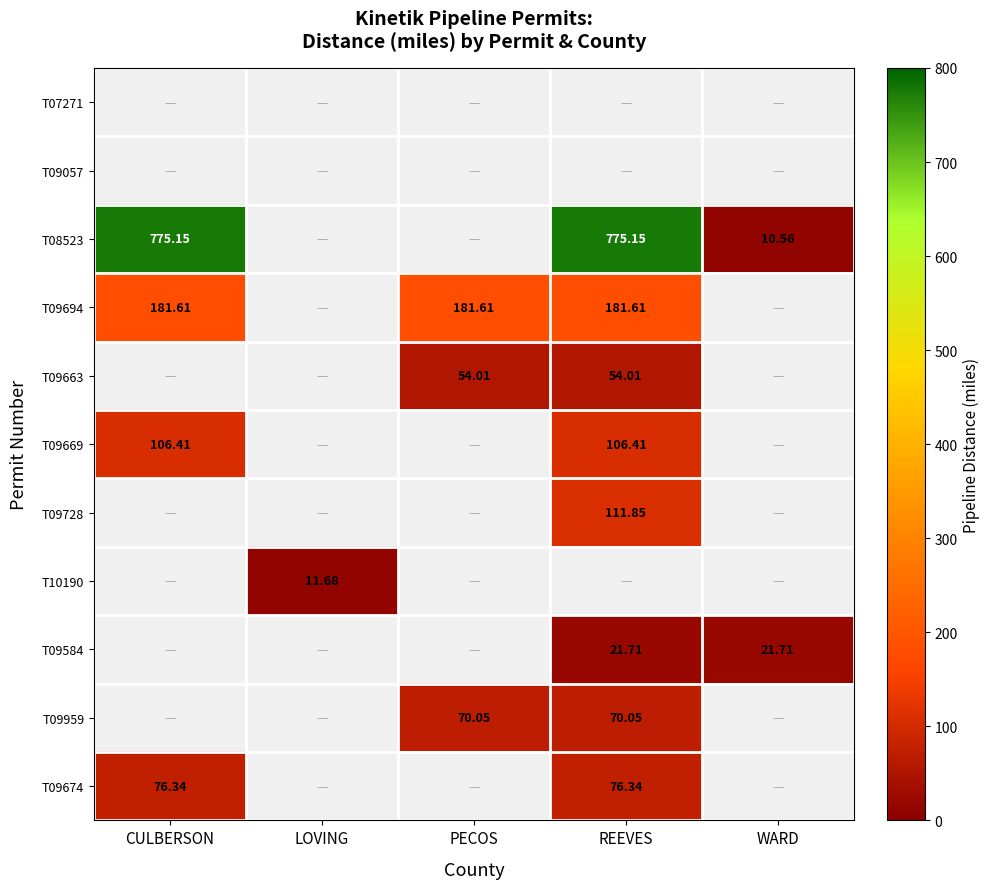

How many series are shown in this chart?

11